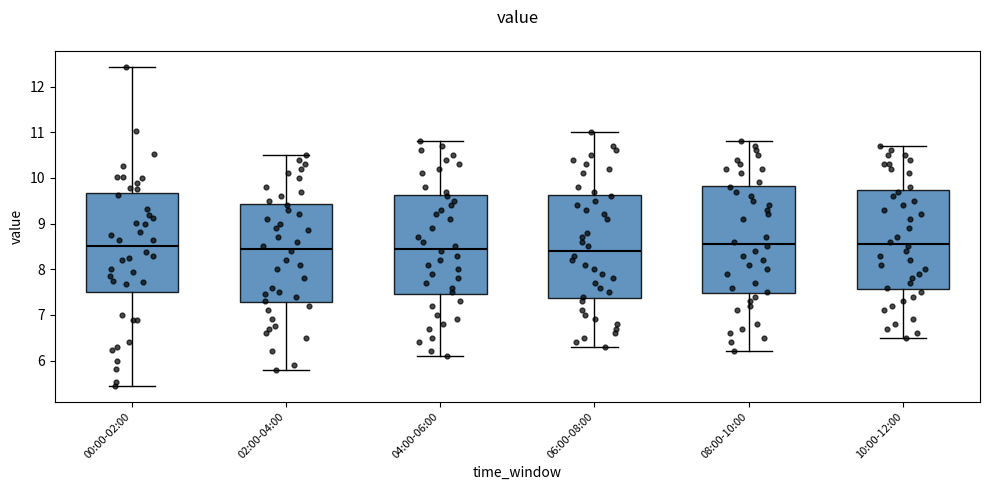

Reading left to right, read every box against the y-axis: the position of its median line, the range the box covers, and the ends of its whiskers. The values are not printed on the chart, so give them approximately, as read against the axis.

00:00-02:00: median 8.5, box 7.5 to 9.7, whiskers 5.5 to 12.4
02:00-04:00: median 8.5, box 7.3 to 9.4, whiskers 5.8 to 10.5
04:00-06:00: median 8.5, box 7.5 to 9.6, whiskers 6.1 to 10.8
06:00-08:00: median 8.4, box 7.4 to 9.6, whiskers 6.3 to 11.0
08:00-10:00: median 8.6, box 7.5 to 9.8, whiskers 6.2 to 10.8
10:00-12:00: median 8.6, box 7.6 to 9.7, whiskers 6.5 to 10.7